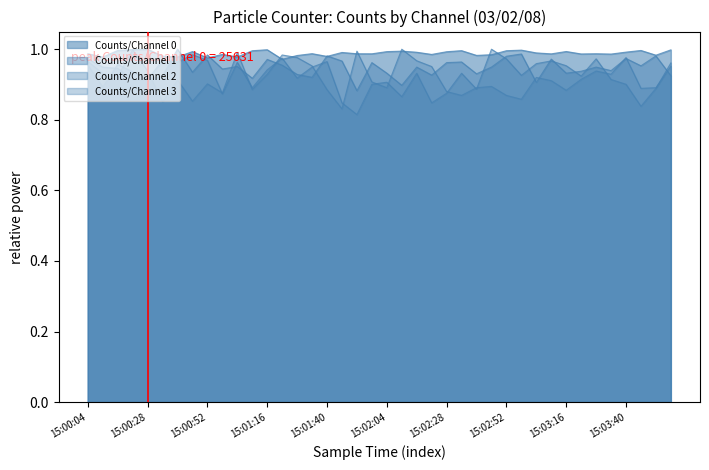

The Counts/Channel 2 series shows 1.0 at 15:00:04. True or false?

True